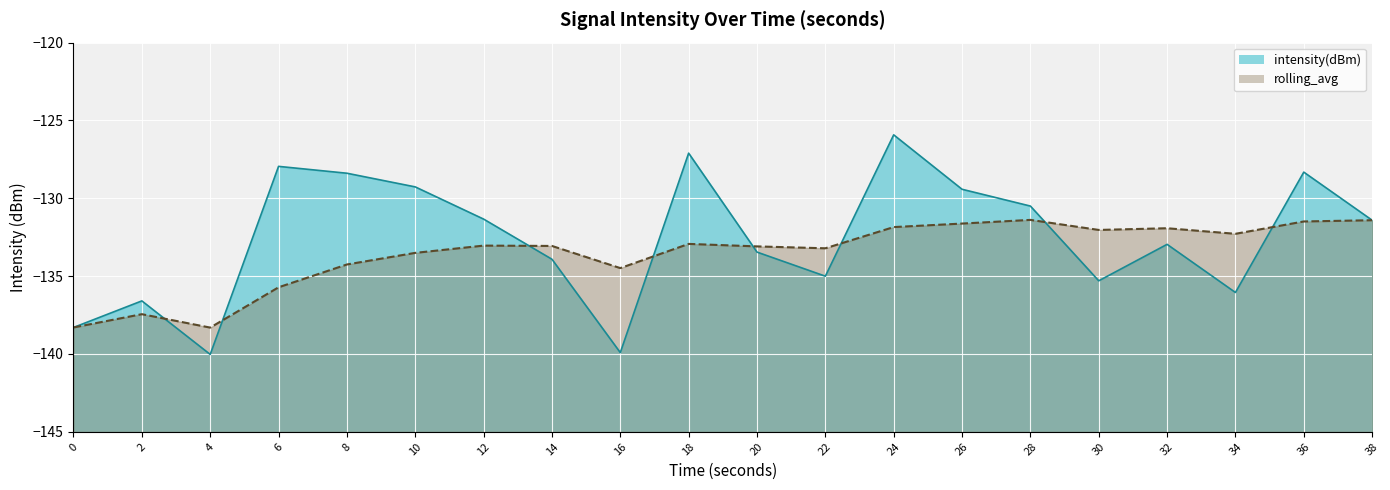

Which label corresponds to the largest value in the chart?

24